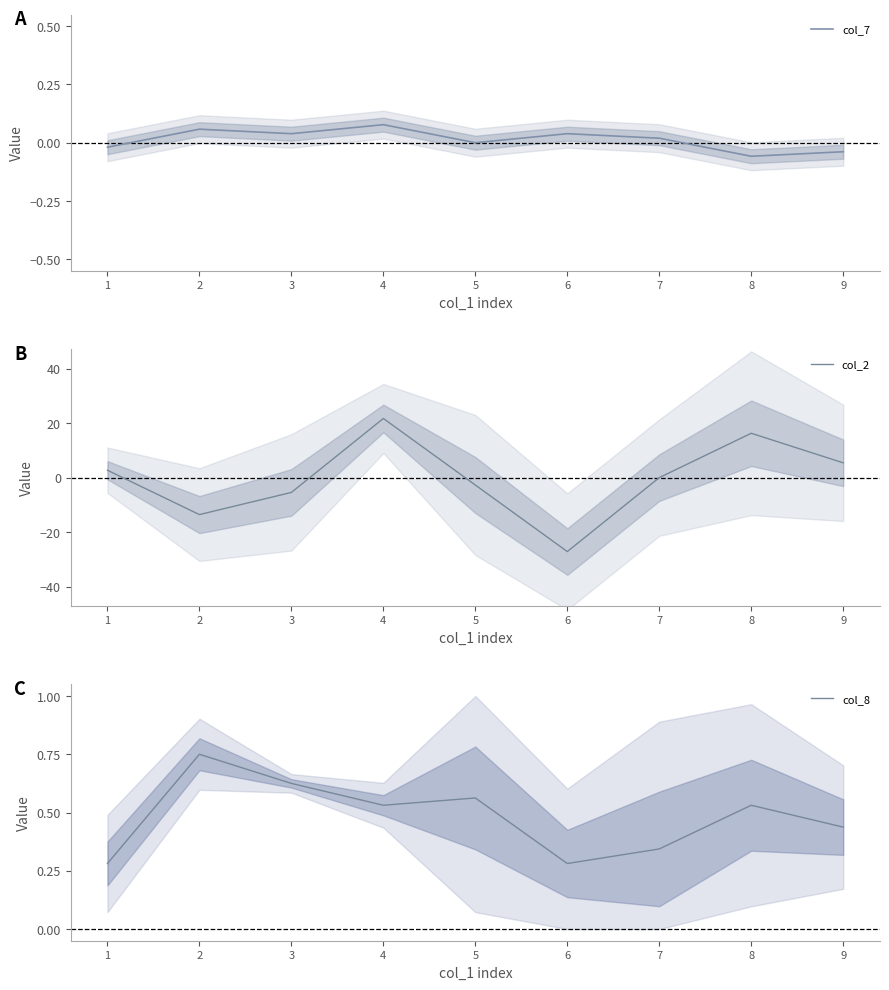

What are all the series names shown in the legend?

col_7, col_2, col_8